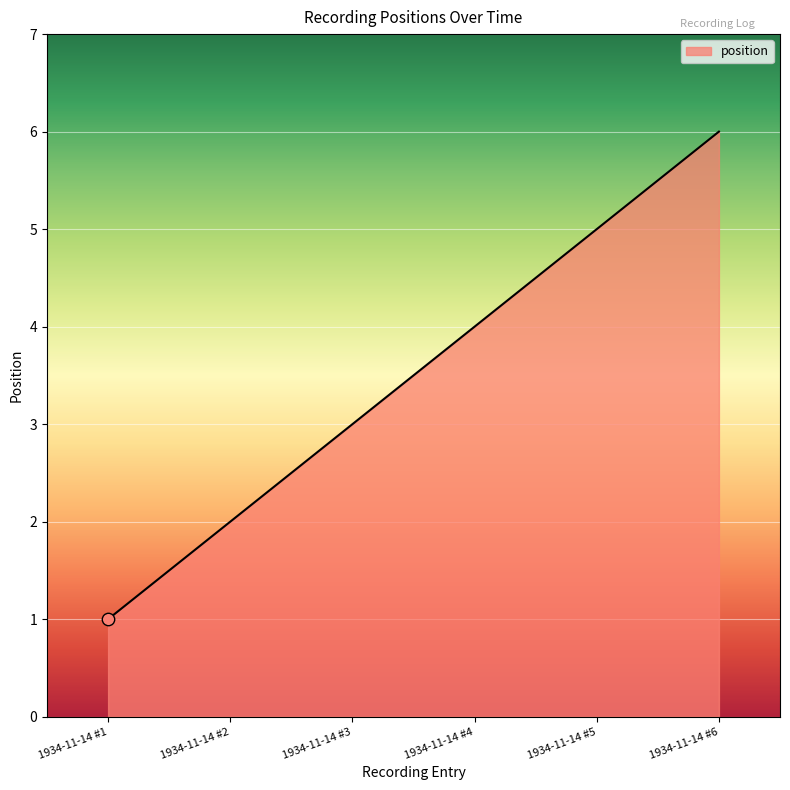

What is the change in value from 1934-11-14 #1 to 1934-11-14 #6?

+5